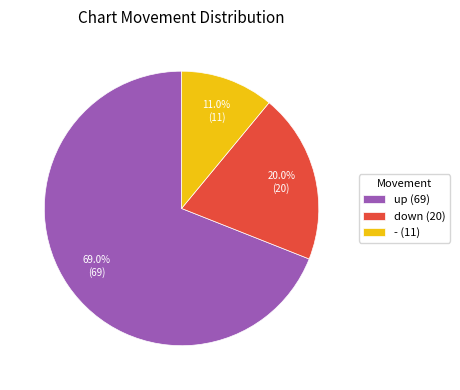

Approximately how many times larger is the value at down compared to up?

0.3